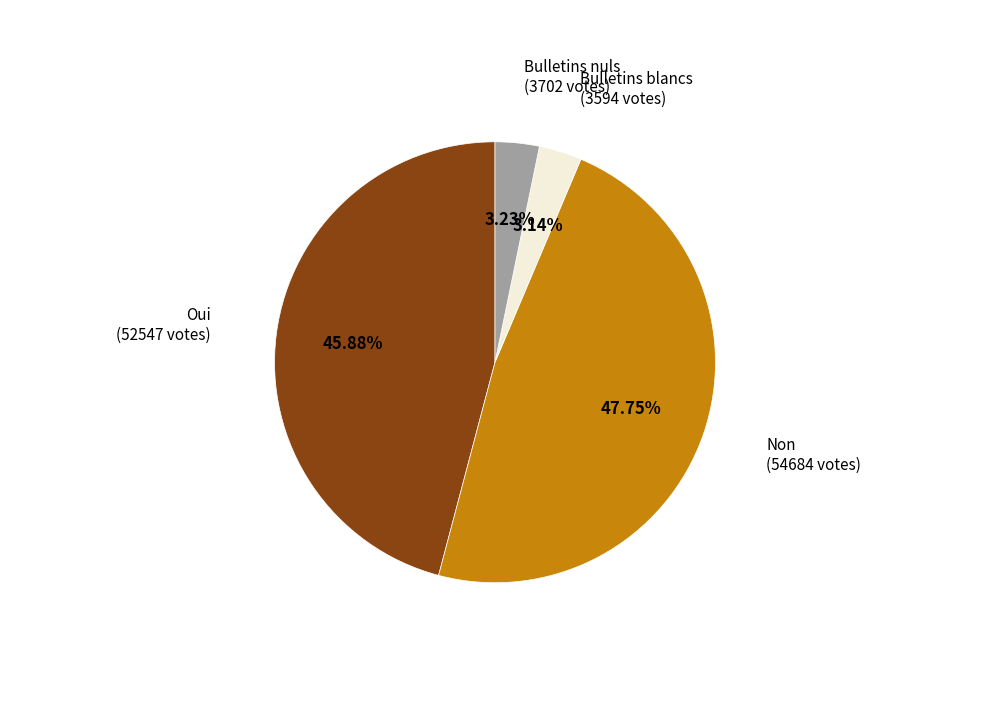

Does any single category account for the majority?

No